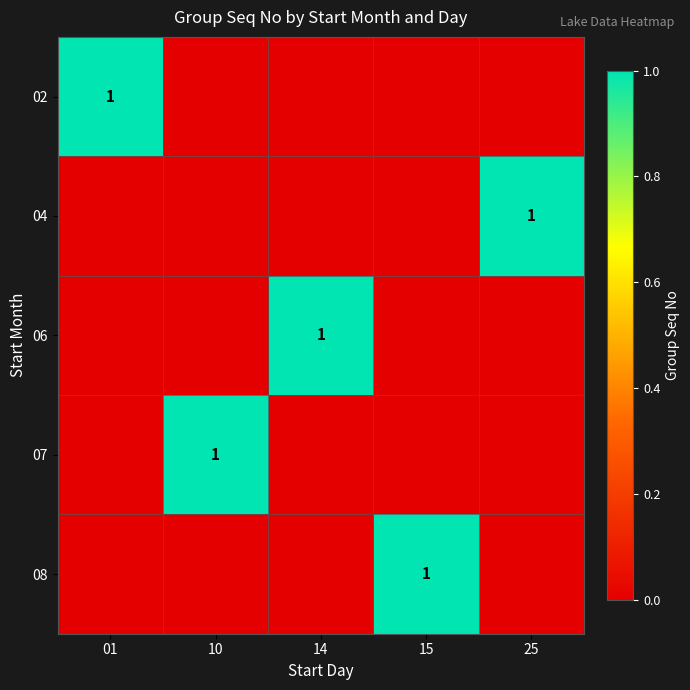

Between 25 and 15, which is larger?

25